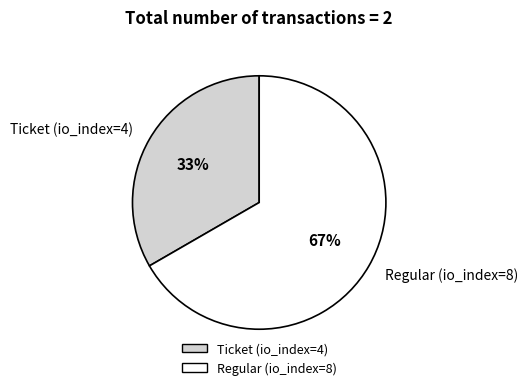

To the nearest percent, what is the average slice percentage?

50%